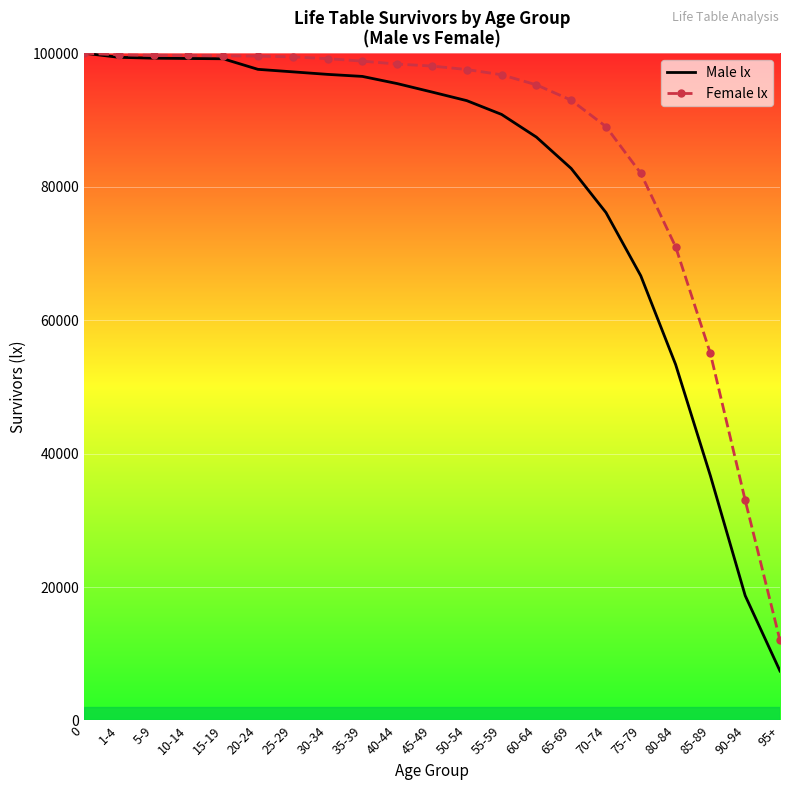

What is the difference between the second highest and minimum values in the Female lx series?

87748